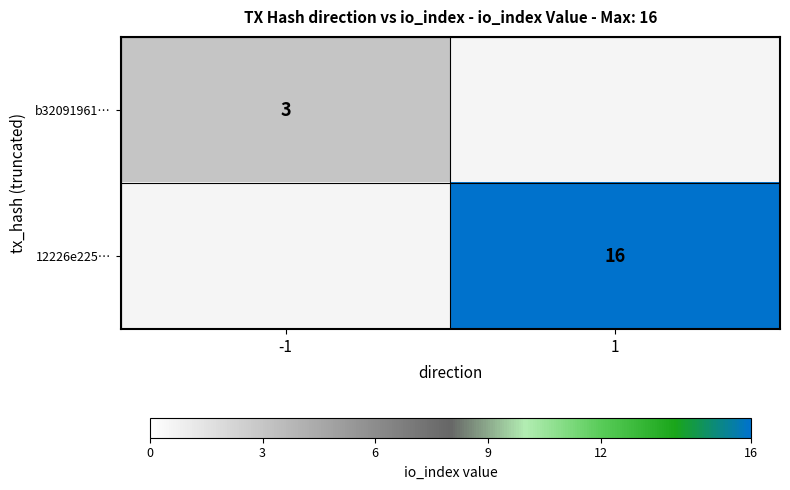

Is it true that 12226e225… equals 25 at 1?

False